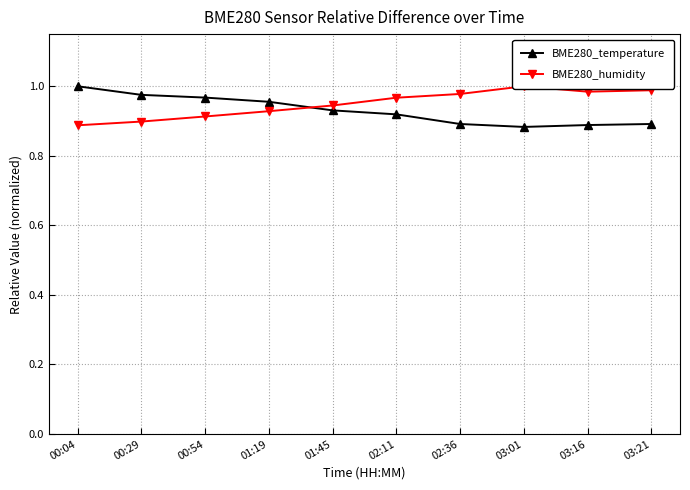

How many distinct data groups are displayed?

2